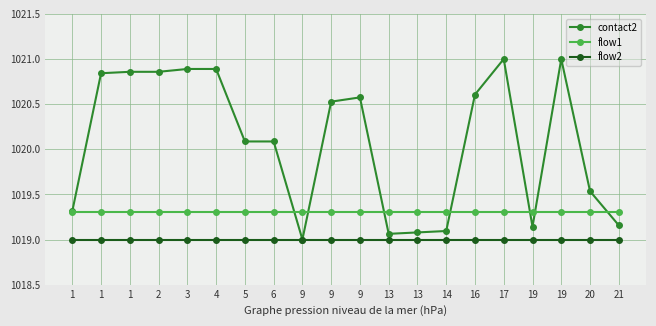

Between 17 and 2, which is larger?

17